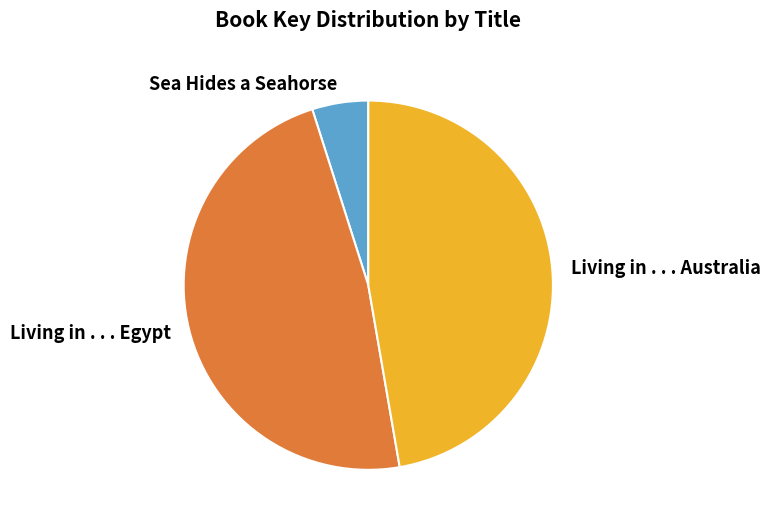

Do Living in . . . Australia and Sea Hides a Seahorse together represent more than half of the pie?

Yes